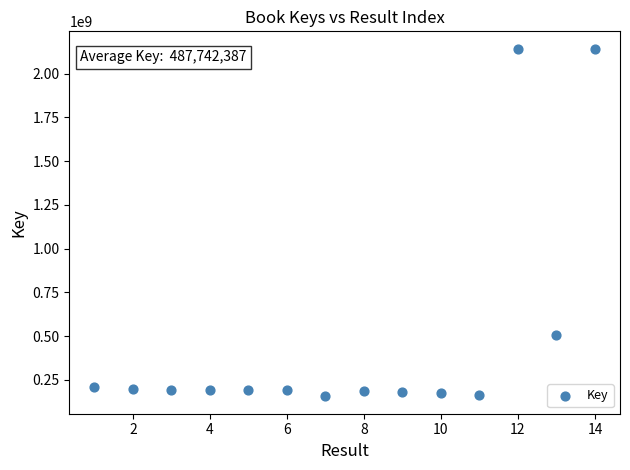

What Y value in the scatter plot is closest to 1148903318?

505122278